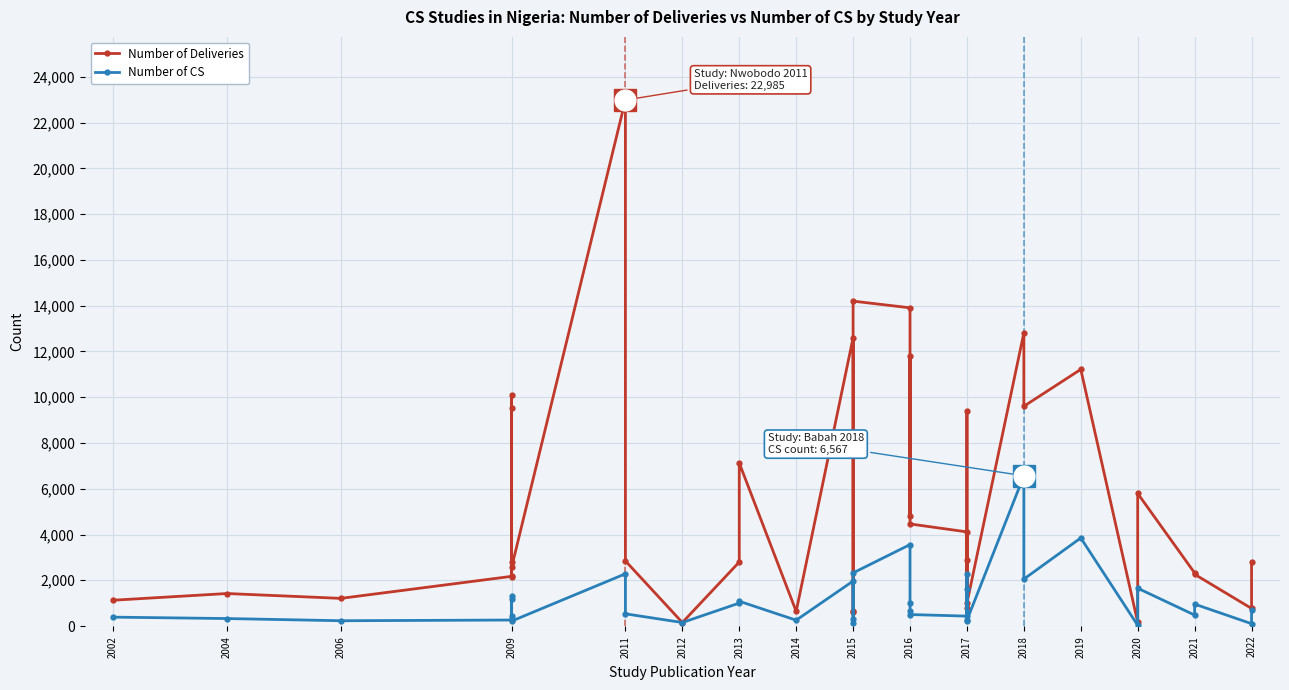

What is the smallest value displayed?

33